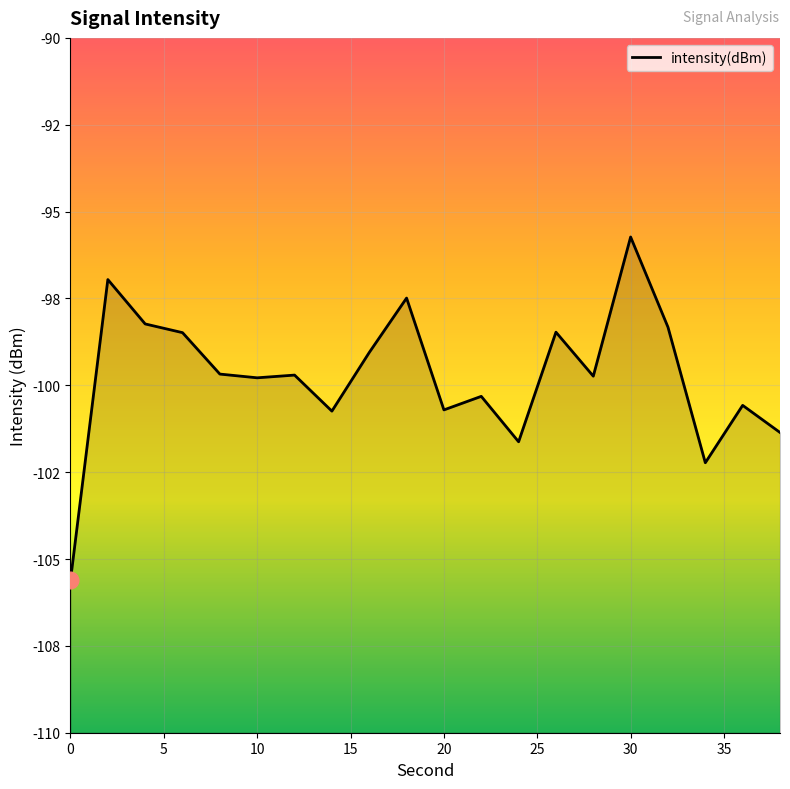

The value at 18 is -55.4. True or false?

False